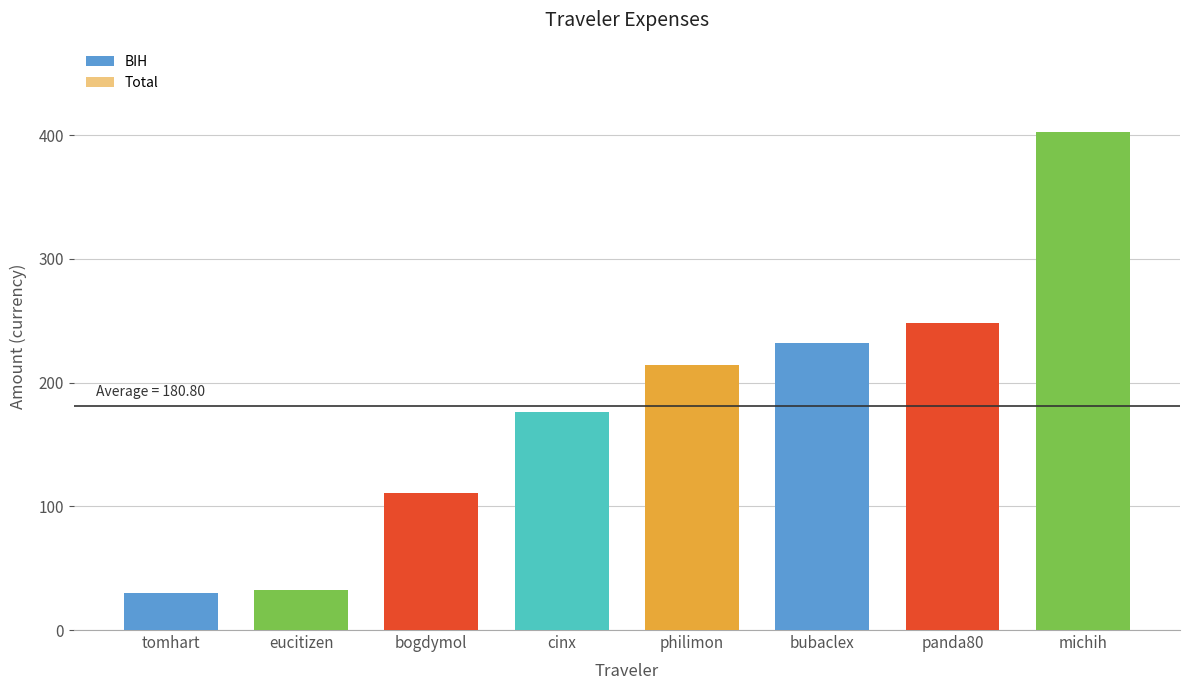

Read the Total value at philimon.

214.3